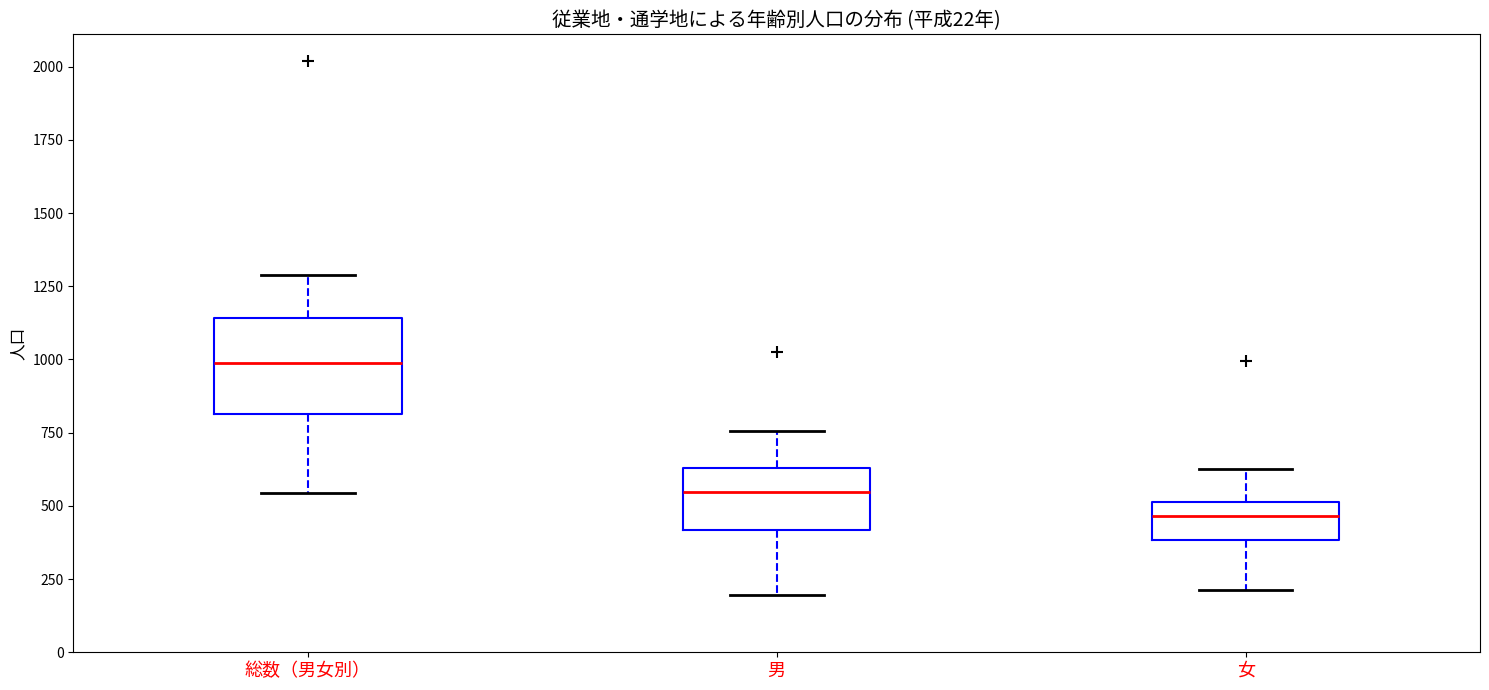

Where does the upper whisker of the box for 女 end on the y-axis? The values are not printed on the chart, so give them approximately, as read against the axis.

650